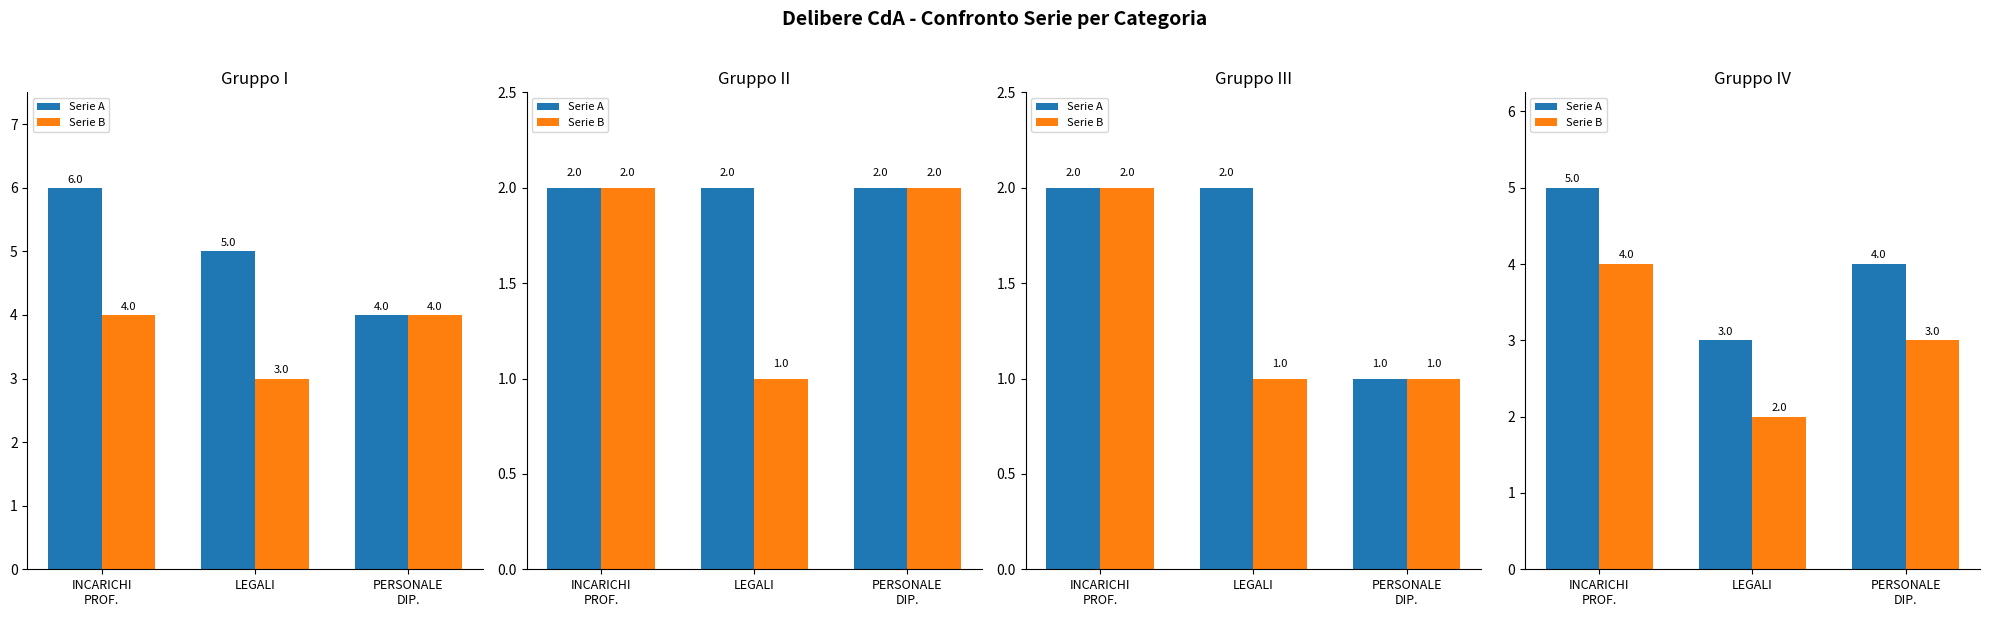

Rank the series at PERSONALE
DIP. from highest to lowest value.

Serie A, Serie B